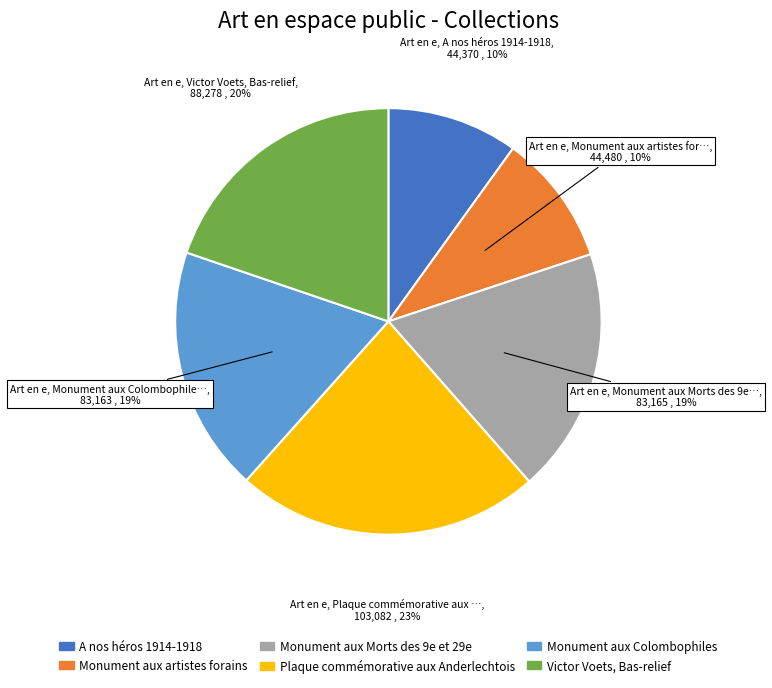

Which slice is the largest?

Plaque commémorative aux Anderlechtois